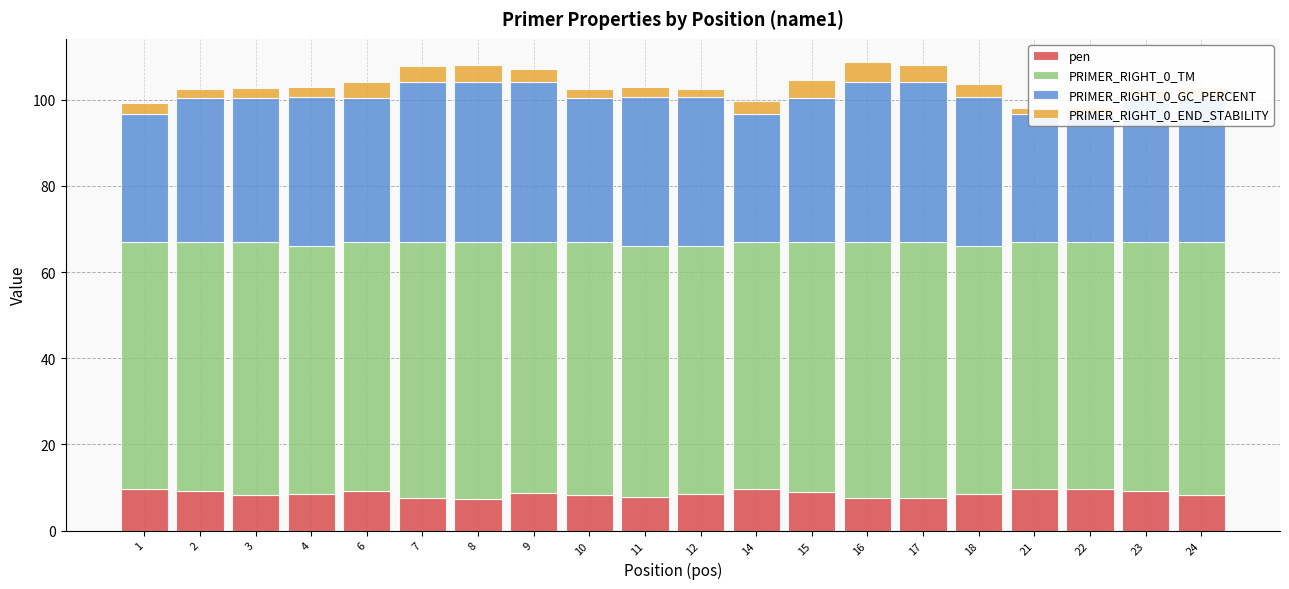

Reading left to right, extract all data points from this chart.

pen: 1=9.6	2=9.2	3=8.2	4=8.6	6=9.2	7=7.5	8=7.3	9=8.6	10=8.4	11=7.7	12=8.6	14=9.8	15=9.0	16=7.6	17=7.6	18=8.6	21=9.7	22=9.7	23=9.1	24=8.3
PRIMER_RIGHT_0_TM: 1=57.4	2=57.8	3=58.8	4=57.4	6=57.8	7=59.5	8=59.7	9=58.4	10=58.6	11=58.3	12=57.4	14=57.2	15=58.0	16=59.4	17=59.4	18=57.4	21=57.3	22=57.3	23=57.9	24=58.7
PRIMER_RIGHT_0_GC_PERCENT: 1=29.6	2=33.3	3=33.3	4=34.6	6=33.3	7=37.0	8=37.0	9=37.0	10=33.3	11=34.6	12=34.6	14=29.6	15=33.3	16=37.0	17=37.0	18=34.6	21=29.6	22=29.6	23=33.3	24=33.3
PRIMER_RIGHT_0_END_STABILITY: 1=2.7	2=2.3	3=2.4	4=2.3	6=3.9	7=3.8	8=4.1	9=3.2	10=2.3	11=2.3	12=1.9	14=3.0	15=4.3	16=4.7	17=4.0	18=3.2	21=1.4	22=1.7	23=2.1	24=2.6